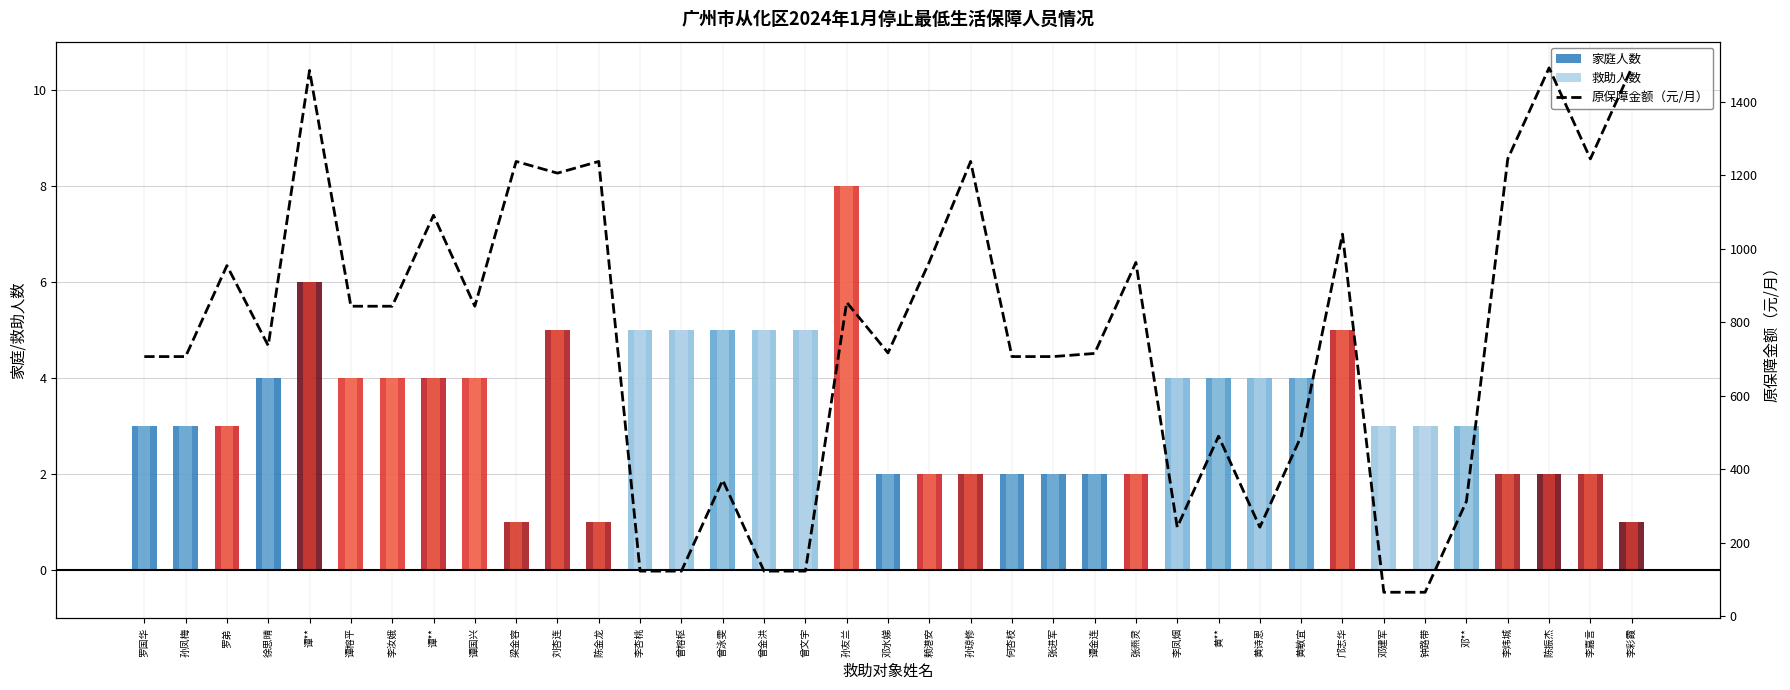

Which series changed the most between 李杏桃 and 李嘉言?

原保障金额（元/月）